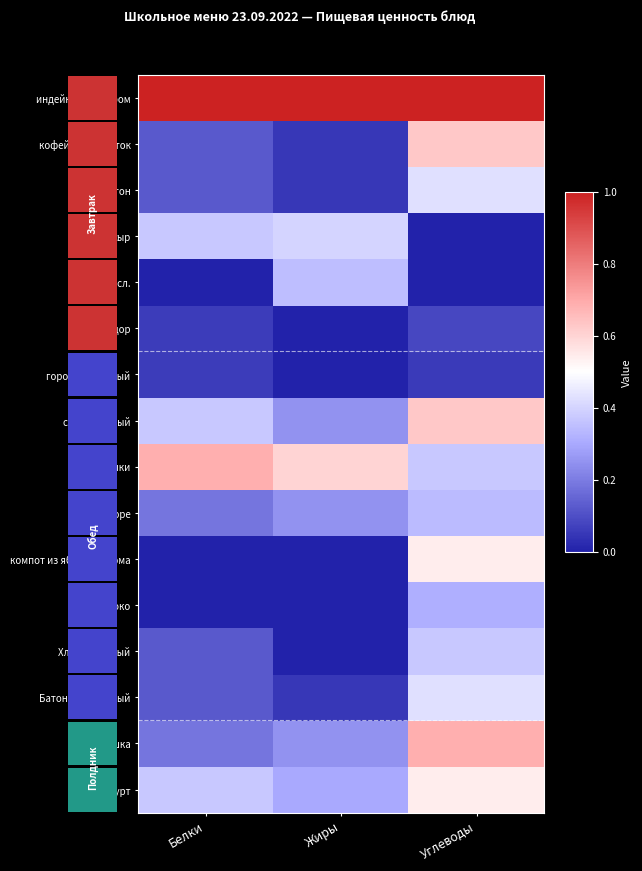

Rank the series by their maximum value, from highest to lowest.

индейка с булгуром, ёжики, плюшка, кофейный напиток, суп молочный, компот из яблок и изюма, йогурт, Батон, Батон витаминный, сыр, Хлеб полезный, масло сл., картоф.пюре, яблоко, помидор, горошек зеленый